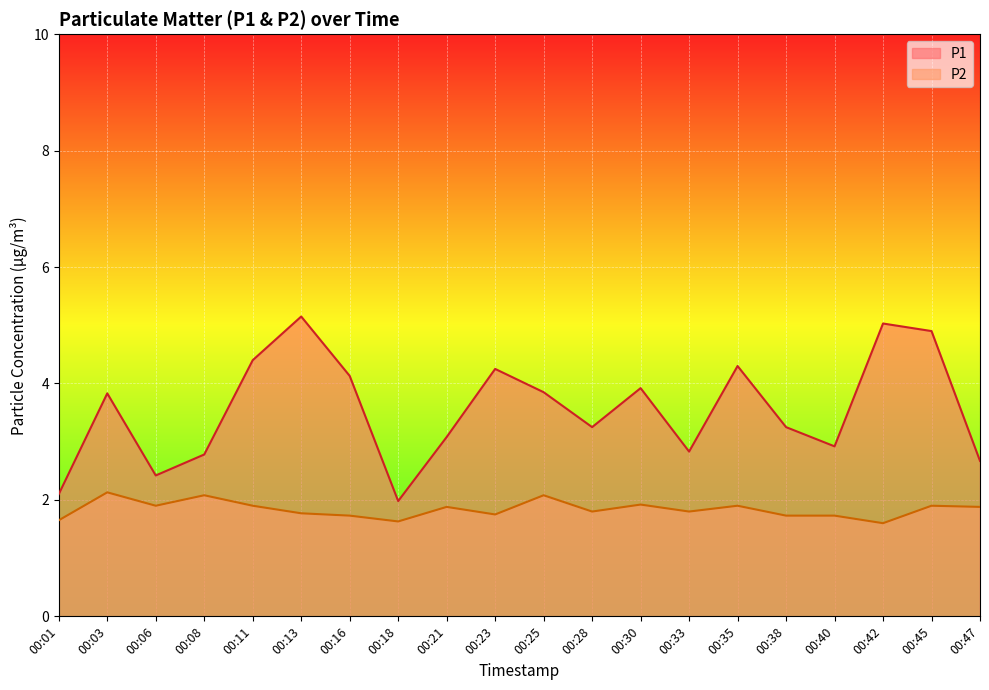

Which category has the lowest value across all series?

00:42